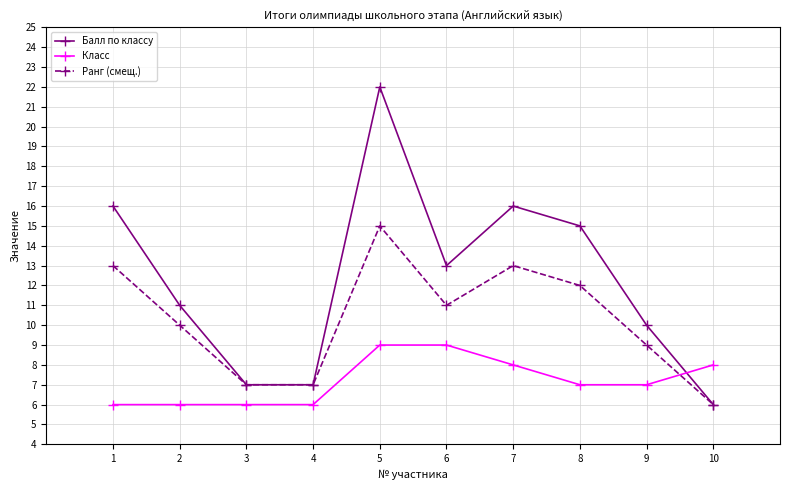

What is the average value of the Балл по классу series?

12